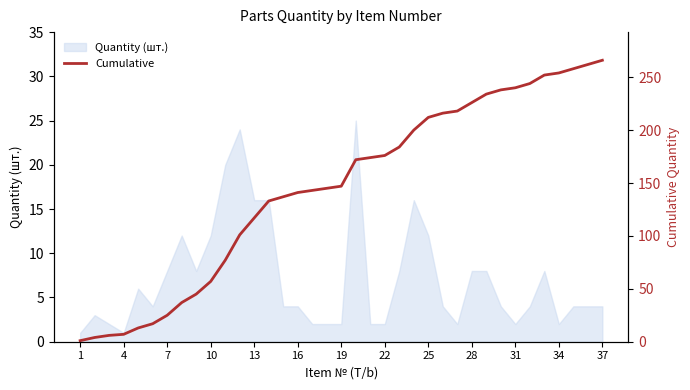

The value of Quantity (шт.) at 13 is 16. True or false?

True